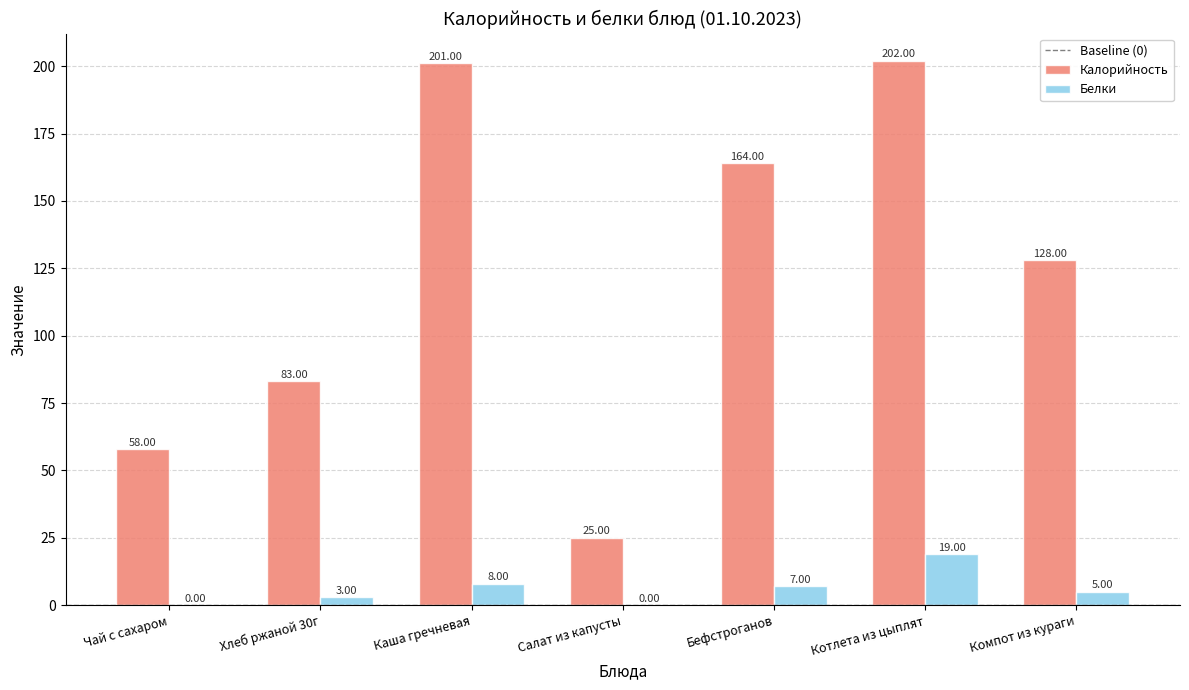

Reading right to left, transcribe all the data shown in this chart.

Калорийность: 128	202	164	25	201	83	58
Белки: 5	19	7	0	8	3	0